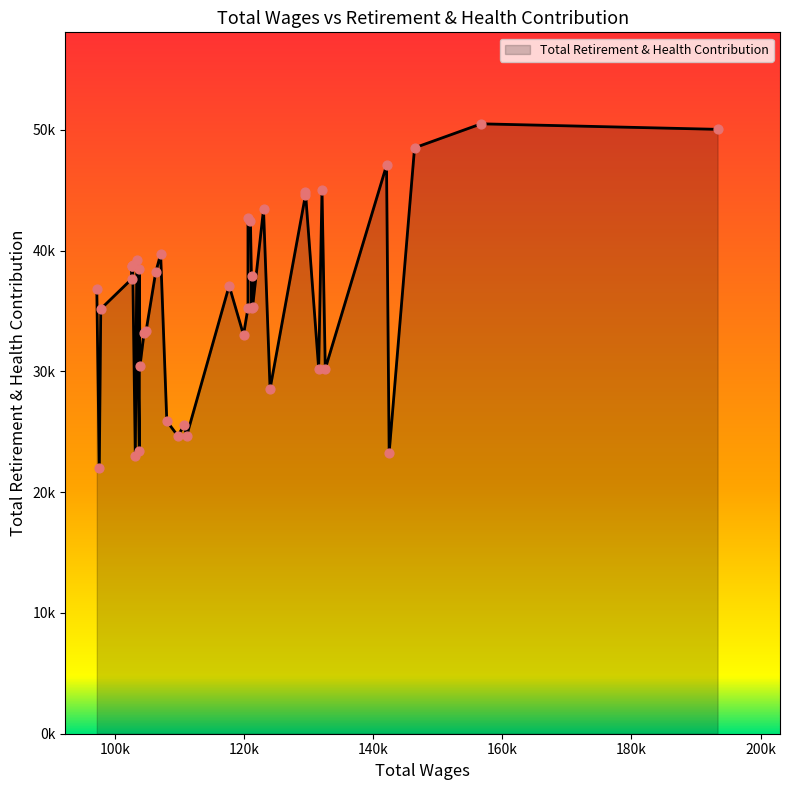

What is the change in value from 9 to 13?

-6726